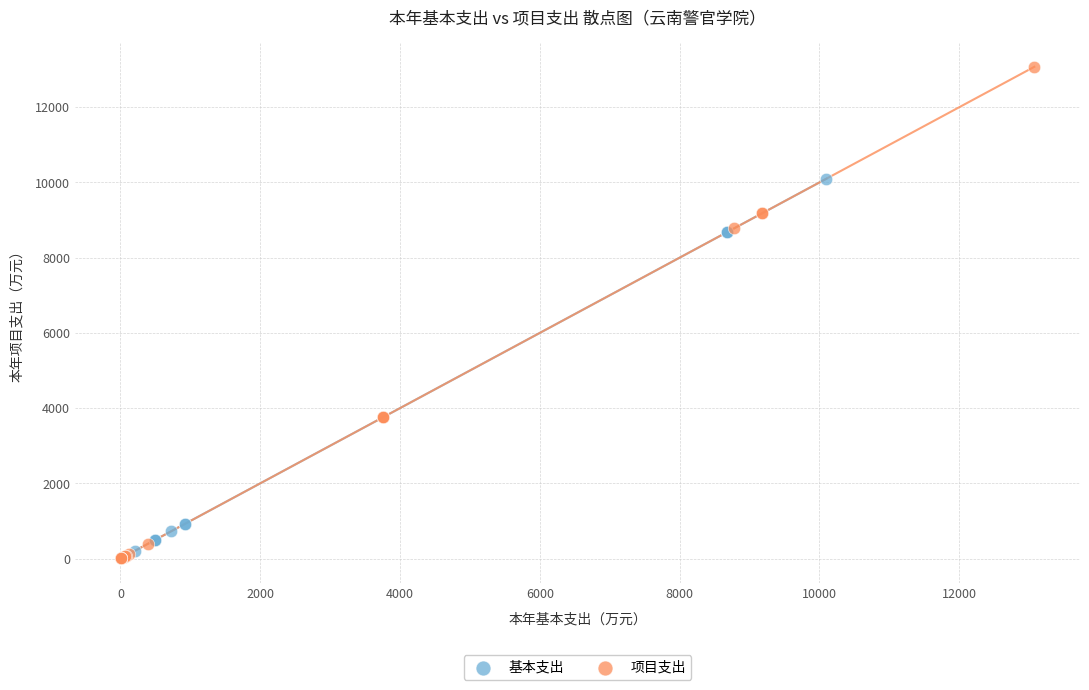

Which series has the largest Y range (max minus min)?

项目支出